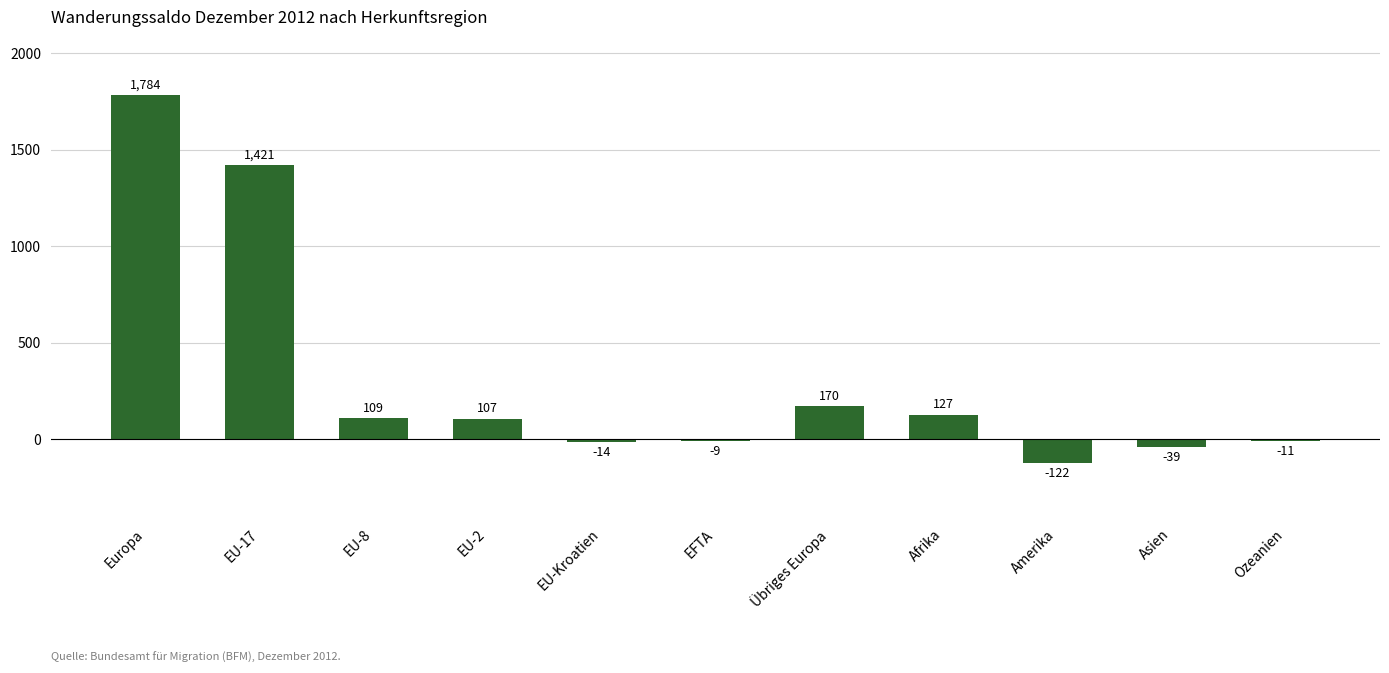

How many negative values are there?

5